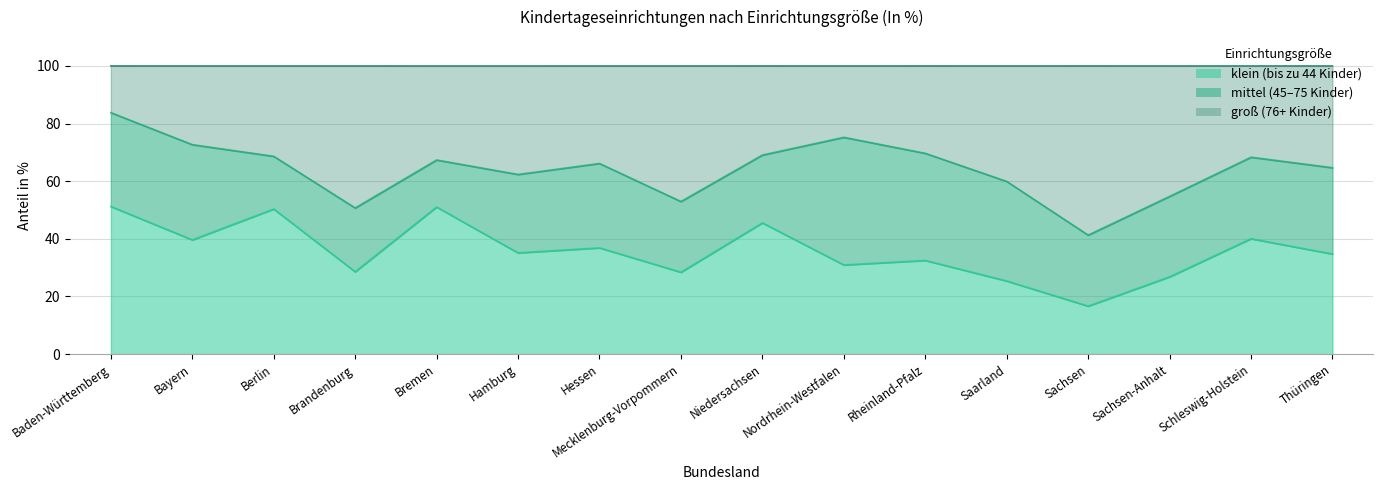

True or false: klein (In %) and groß (In %) cross at least once.

False